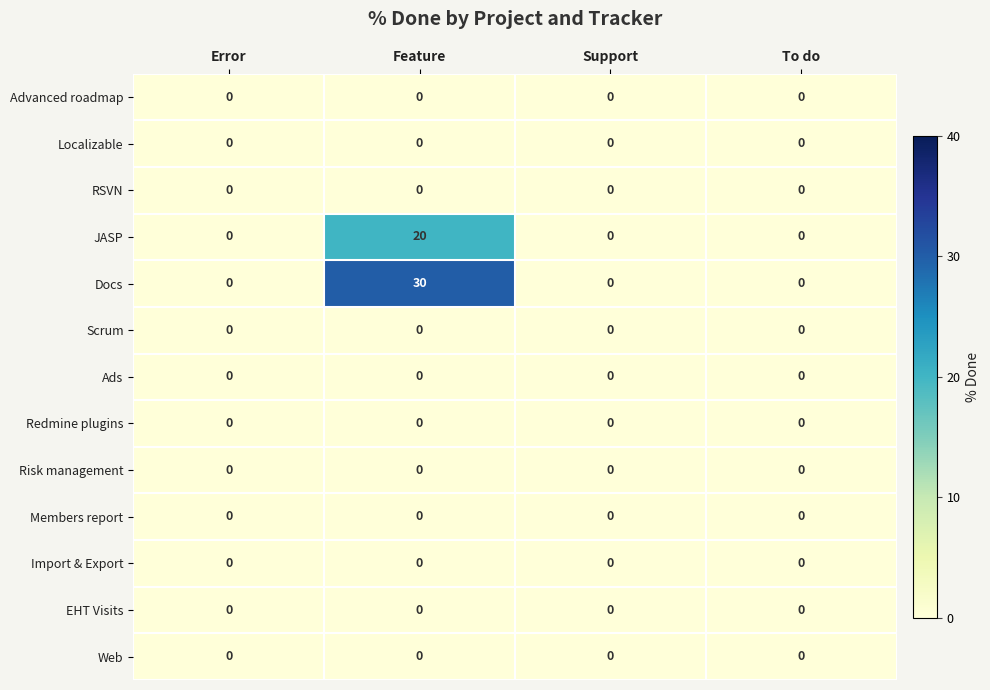

The value of Web at Feature is 0. True or false?

True